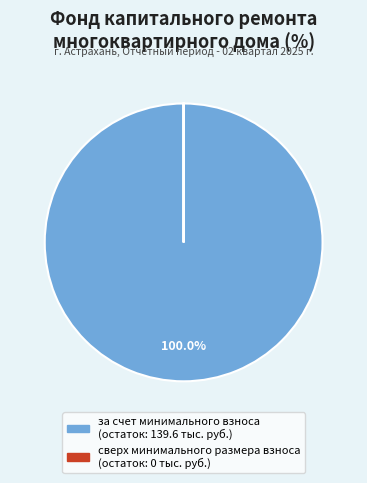

Does за счет минимального взноса represent more than half of the total?

Yes